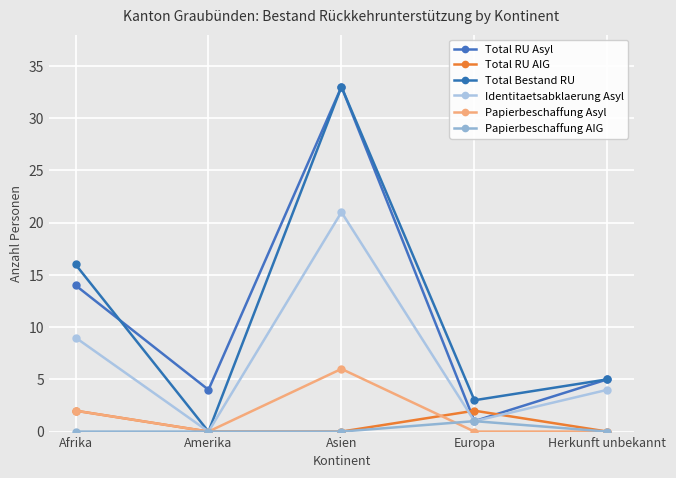

How many categories are shown in the chart?

5